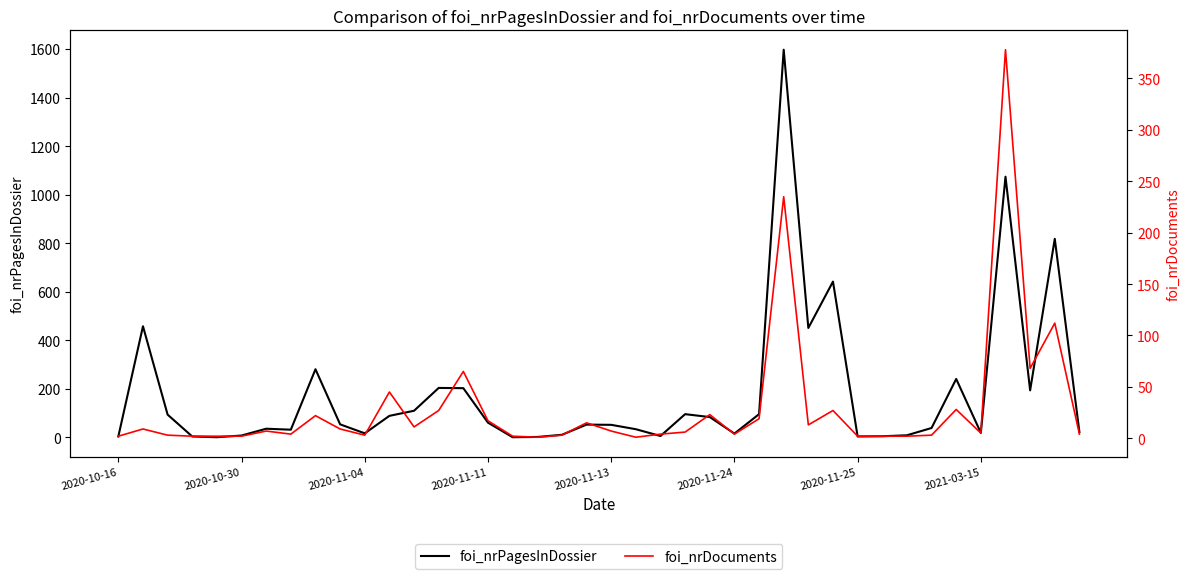

What is the maximum value for foi_nrPagesInDossier?

1597